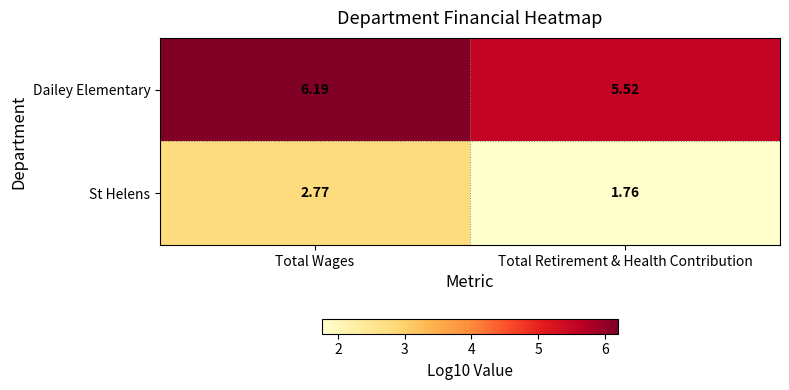

Which category has the highest value across all series?

Total Wages